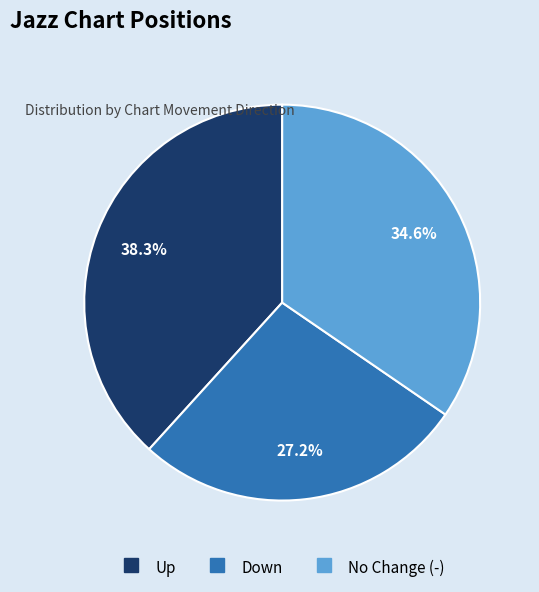

Is there any slice that represents more than half of the pie?

No